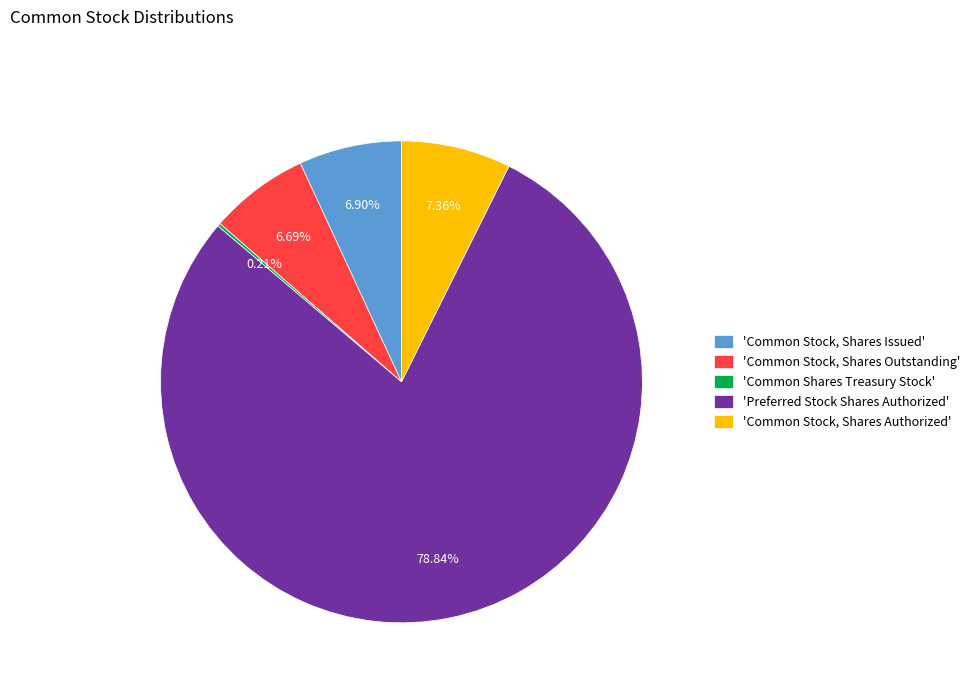

Which category has the biggest portion of the pie?

'Preferred Stock Shares Authorized'